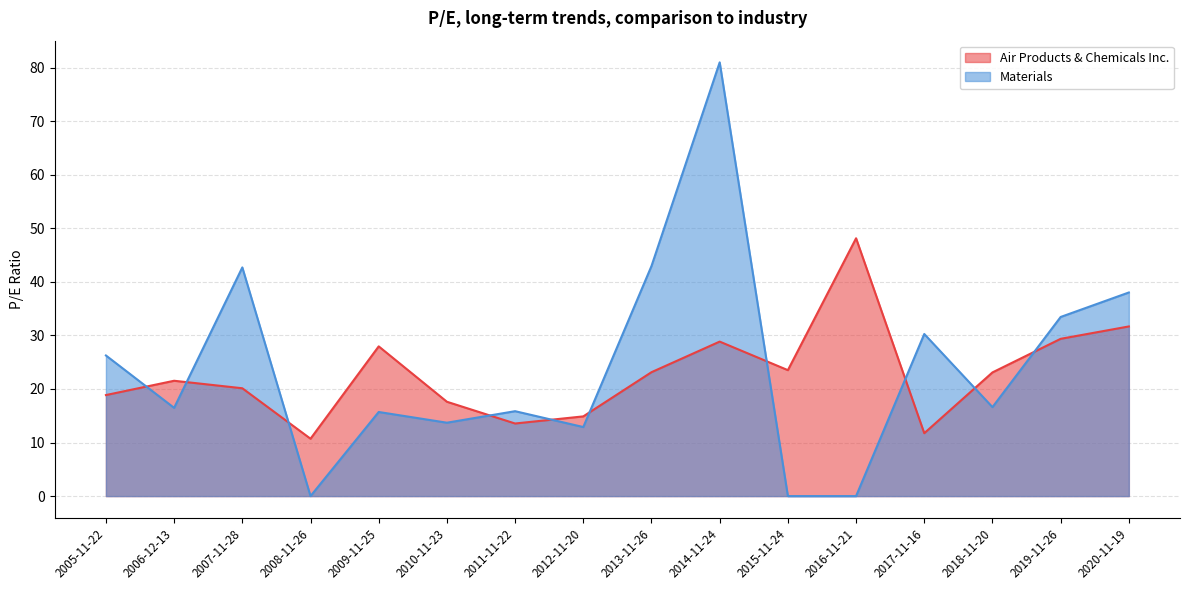

Where does the Air Products & Chemicals Inc. series first go above 23?

2009-11-25